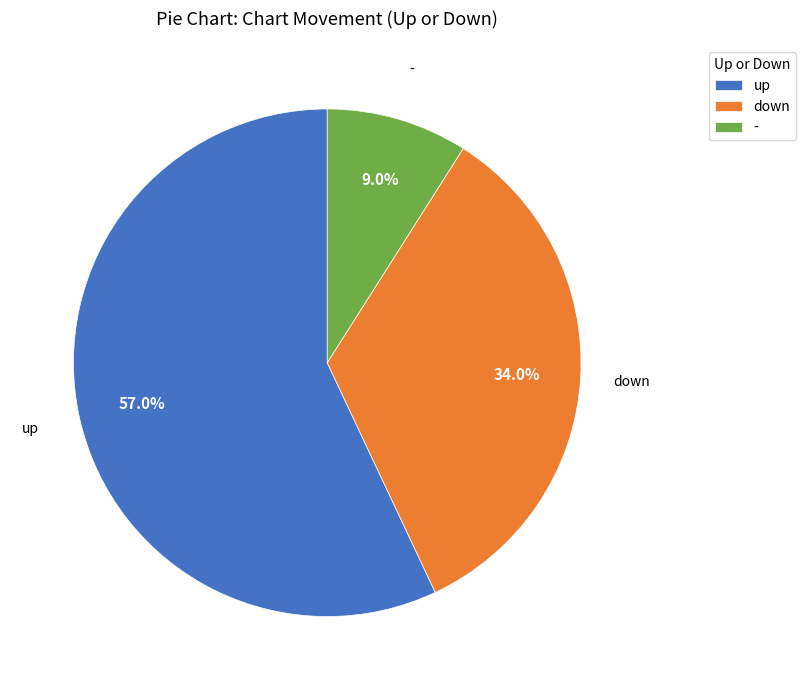

How many segments does this pie chart have?

3